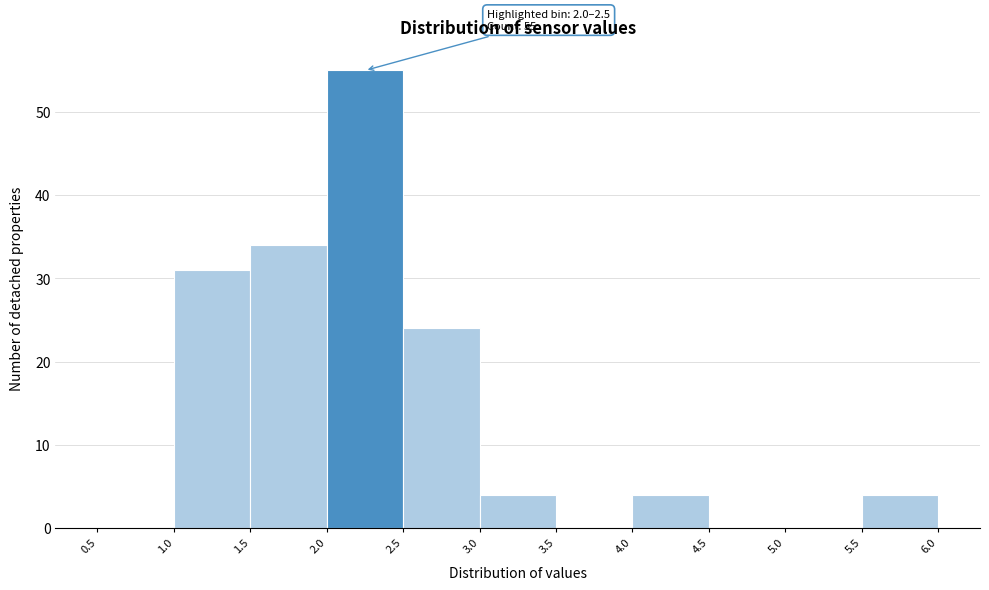

Which range on the x-axis has the tallest bar?

2.0 to 2.5